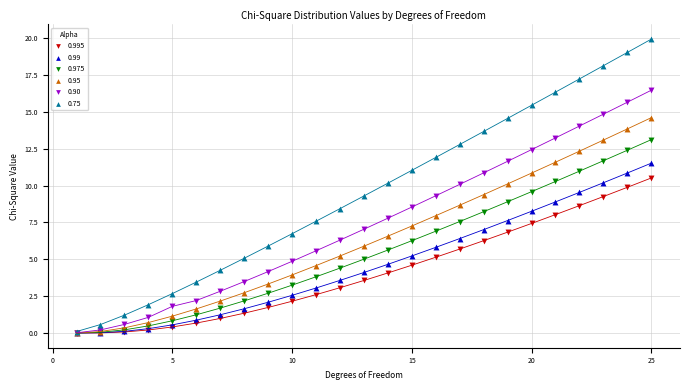

What are all the series names shown in the legend?

0.995, 0.99, 0.975, 0.95, 0.90, 0.75